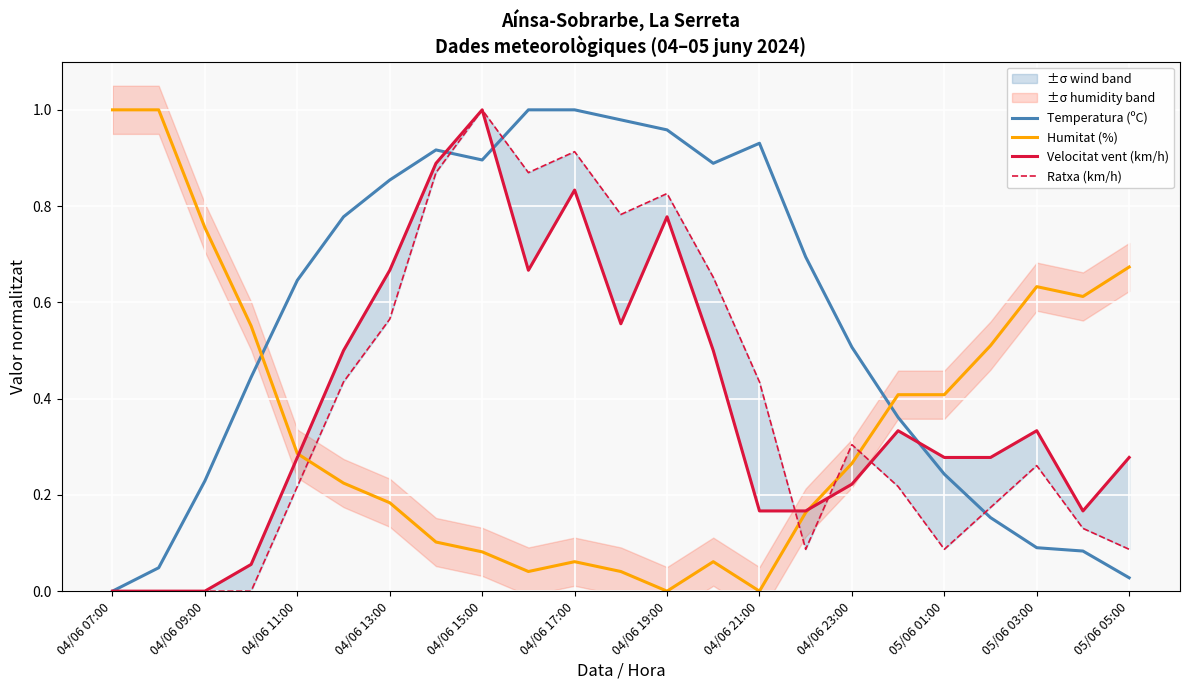

True or false: Humitat (%) and Temperatura (ºC) intersect in this chart.

True